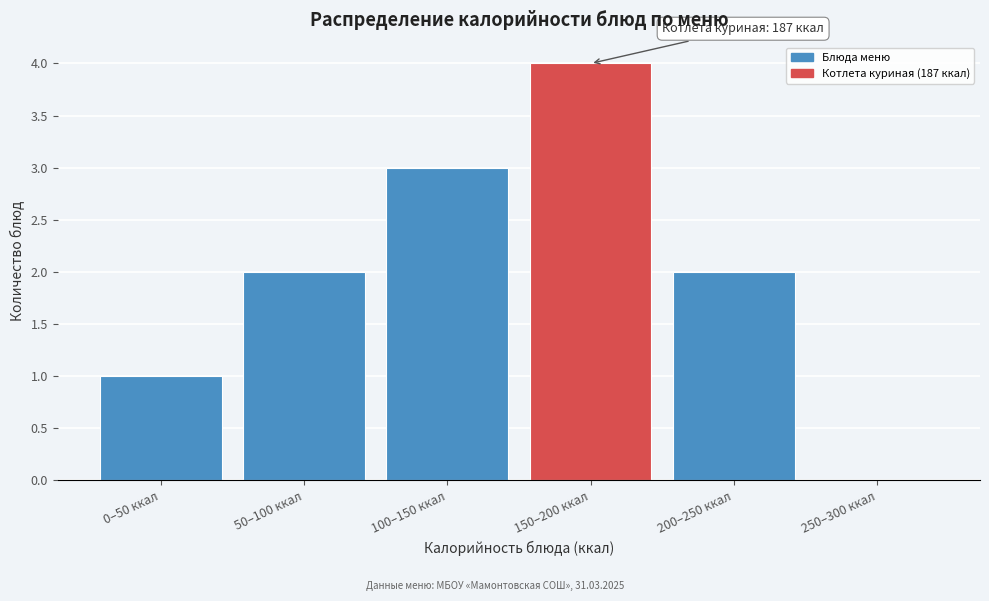

Reading left to right, transcribe all the data shown in this chart.

0–50 ккал=1	50–100 ккал=2	100–150 ккал=3	150–200 ккал=4	200–250 ккал=2	250–300 ккал=0